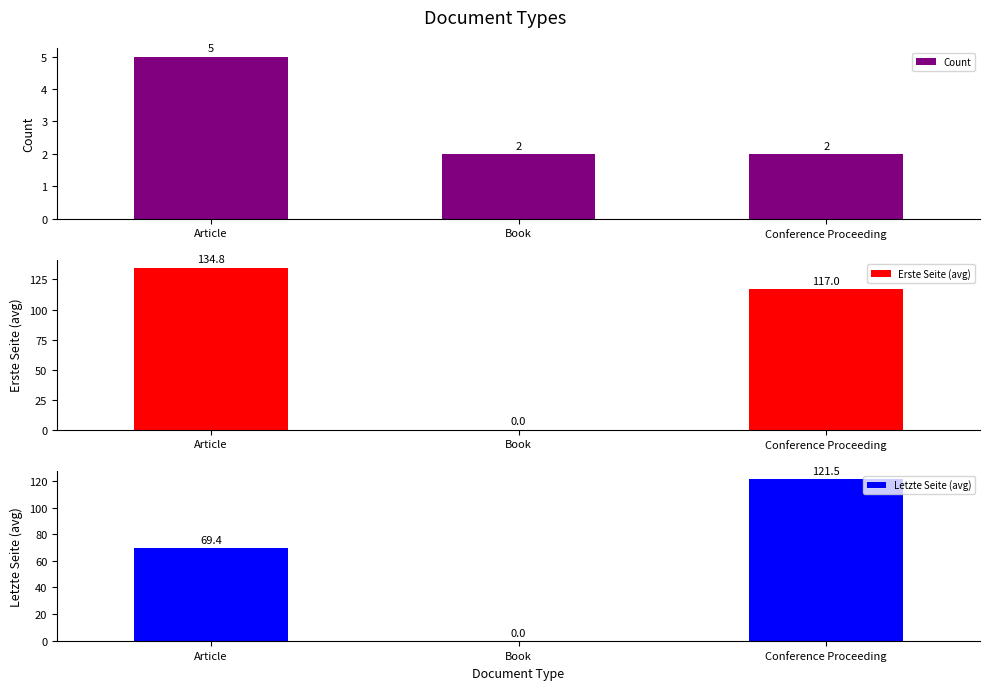

What is the label of the 1st bar from the left?

Article